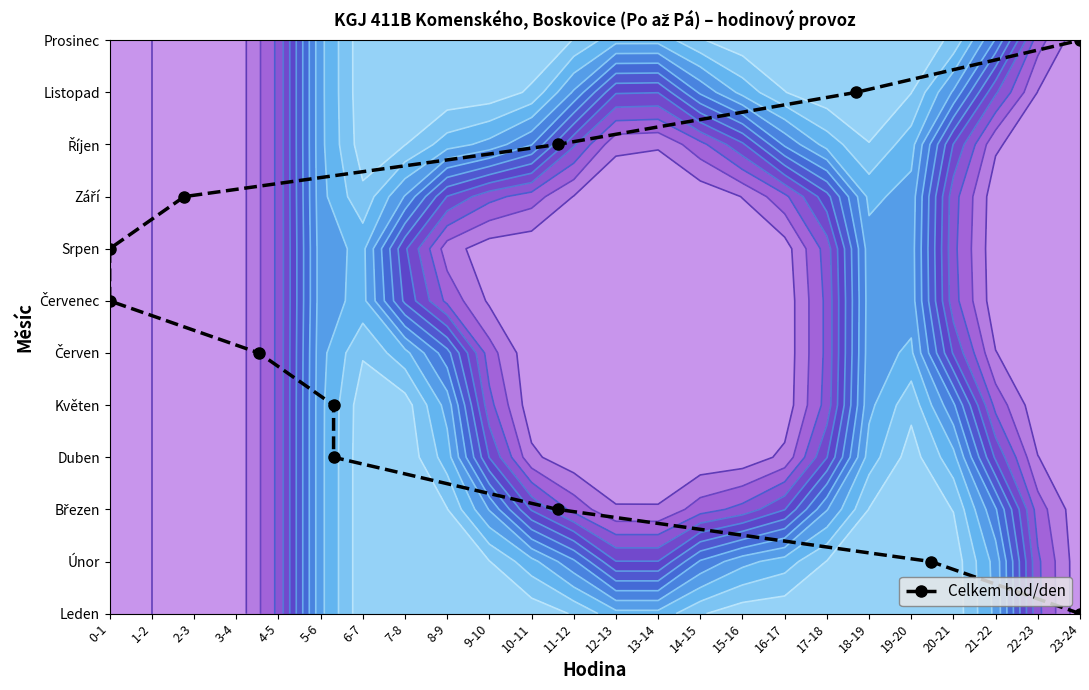

True or false: the data shows 0 at 23-24.

True